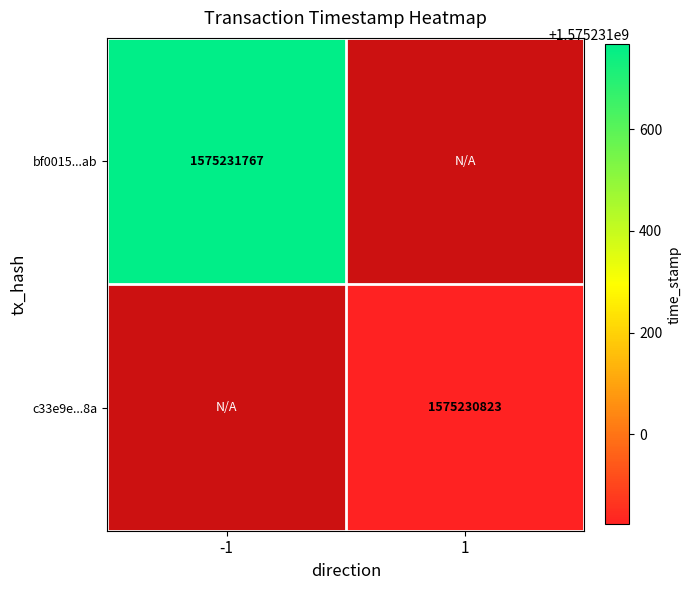

What is the highest value of the bf0015612c412ef927d73ac10892ed6696a38ab series?

1575231767